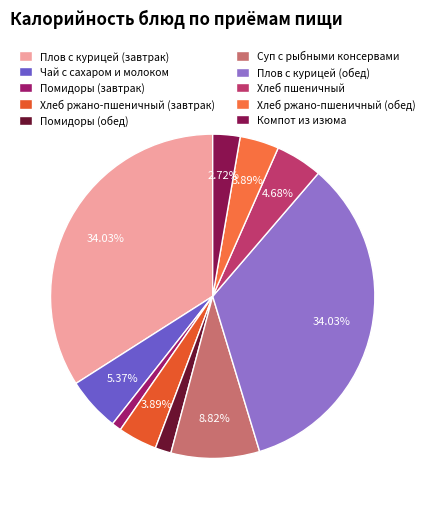

To the nearest percent, what portion does Помидоры (обед) represent?

2%